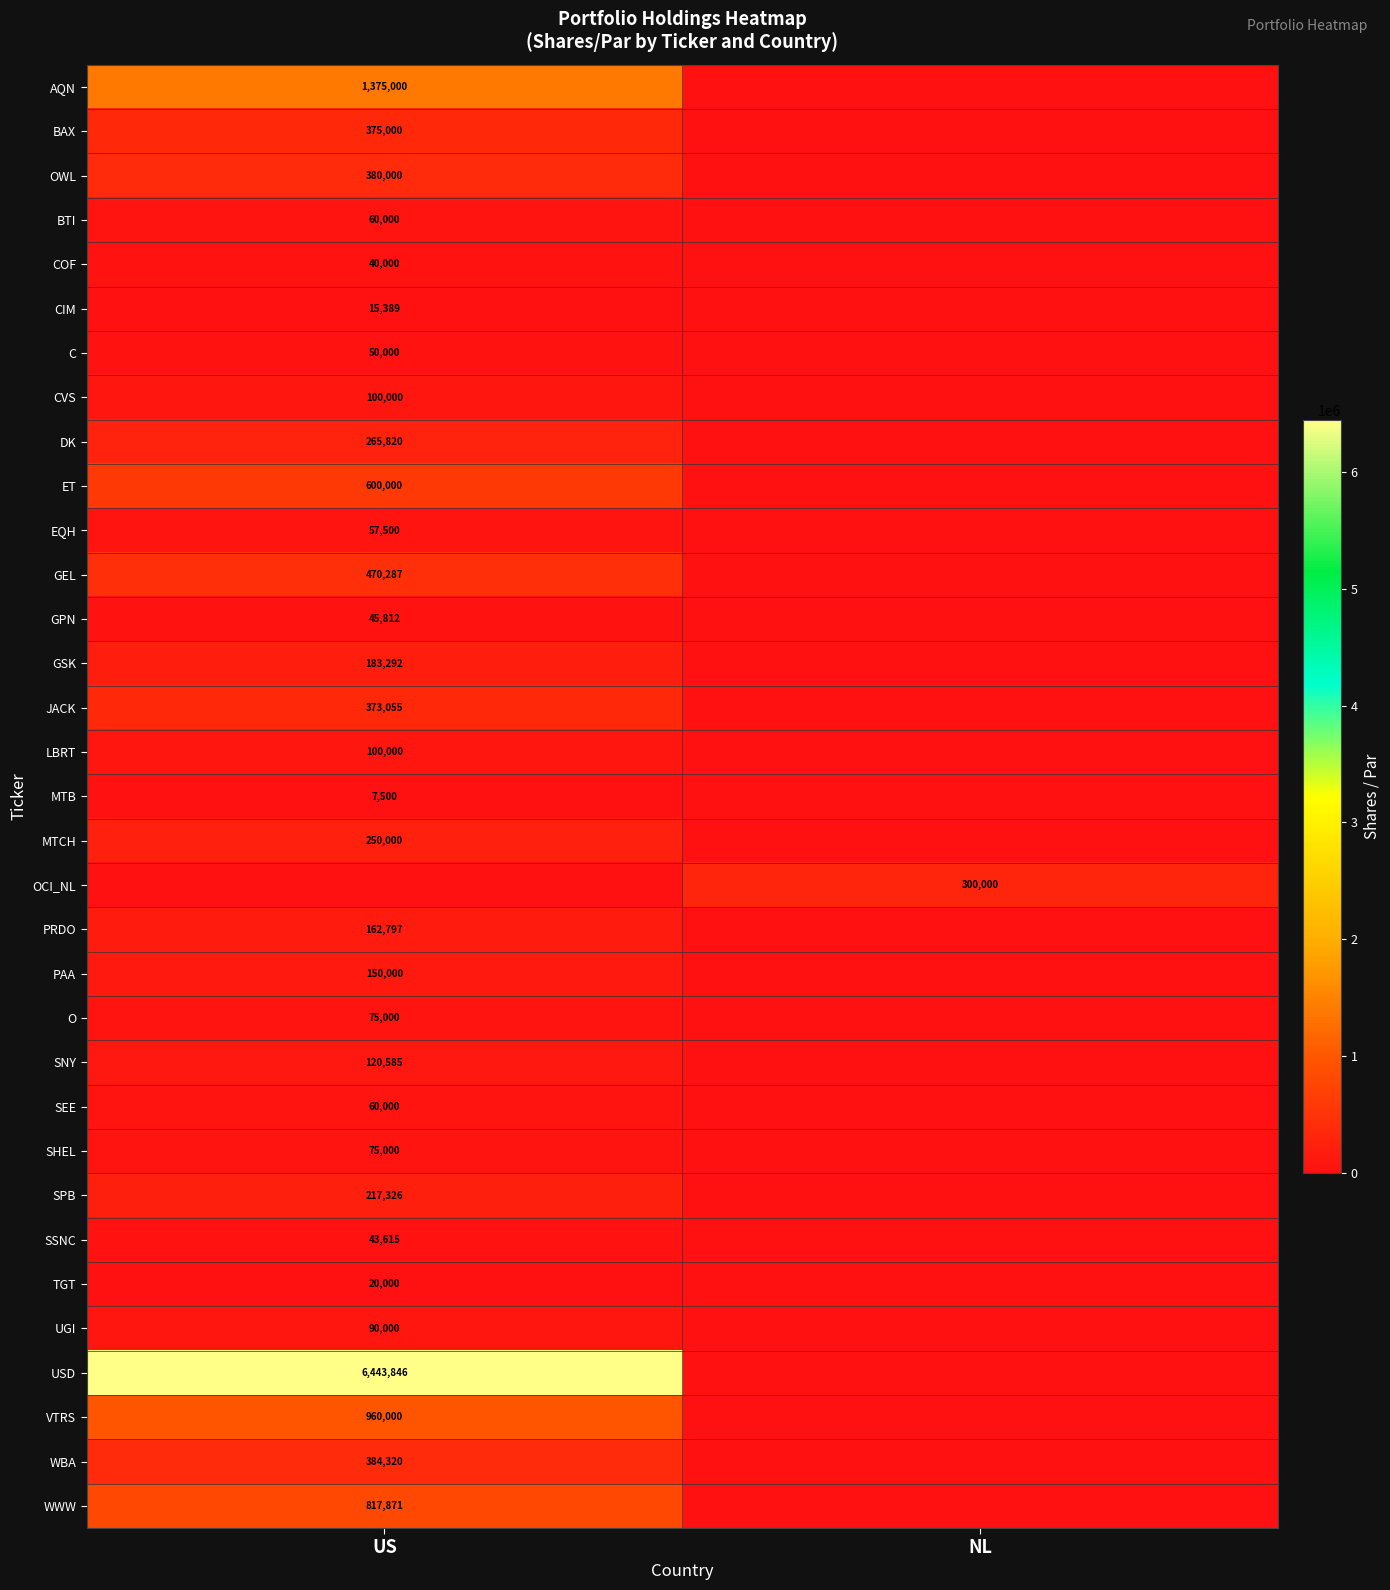

True or false: UGI has a value of 90000 at US.

True